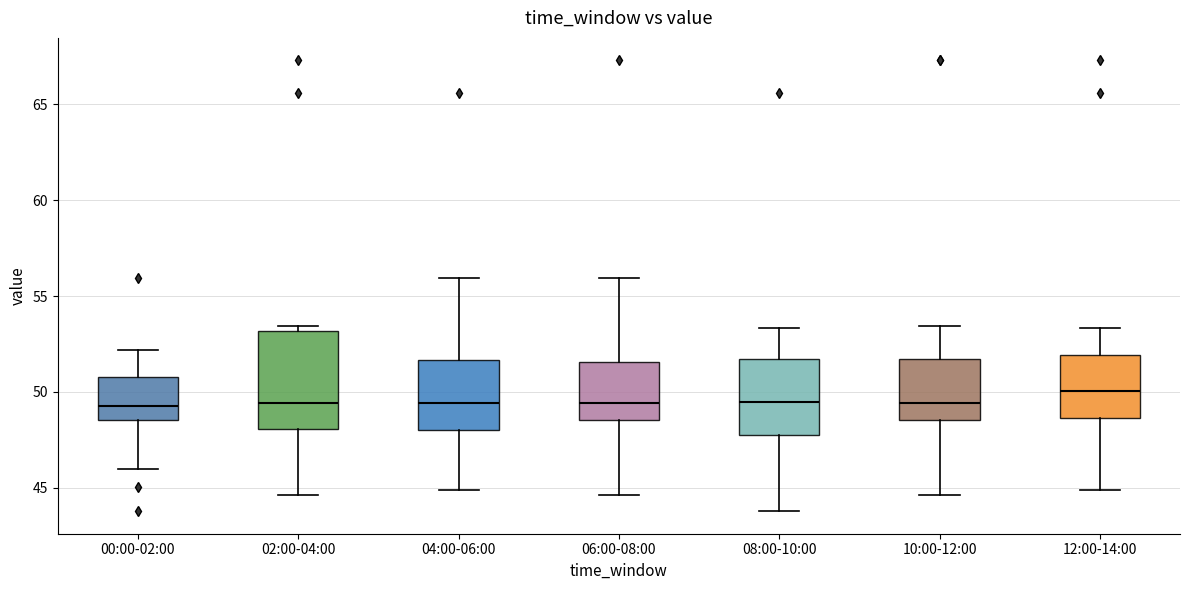

Reading left to right, transcribe this box plot: for each box, give where its median line is, the range the box spans, and where its two whiskers end, as read against the y-axis. The values are not printed on the chart, so give them approximately, as read against the axis.

00:00-02:00: median 49.5, box 48.5 to 51.0, whiskers 46.0 to 52.0
02:00-04:00: median 49.5, box 48.0 to 53.0, whiskers 44.5 to 53.5
04:00-06:00: median 49.5, box 48.0 to 51.5, whiskers 45.0 to 56.0
06:00-08:00: median 49.5, box 48.5 to 51.5, whiskers 44.5 to 56.0
08:00-10:00: median 49.5, box 47.5 to 51.5, whiskers 44.0 to 53.5
10:00-12:00: median 49.5, box 48.5 to 51.5, whiskers 44.5 to 53.5
12:00-14:00: median 50.0, box 48.5 to 52.0, whiskers 45.0 to 53.5